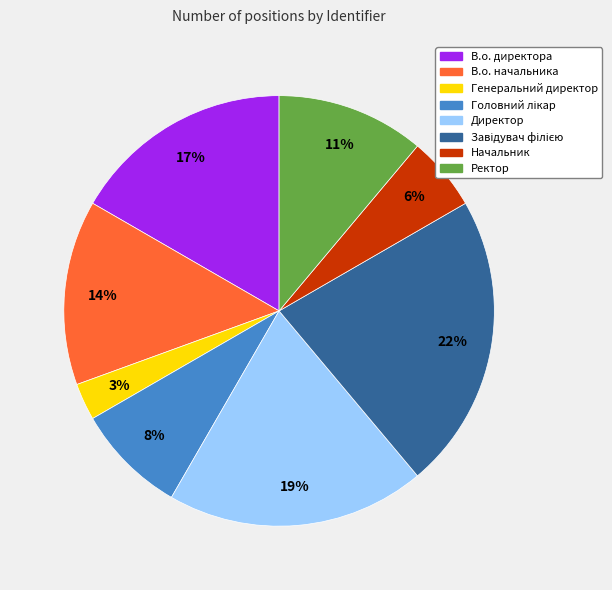

How many slices are in this pie chart?

8